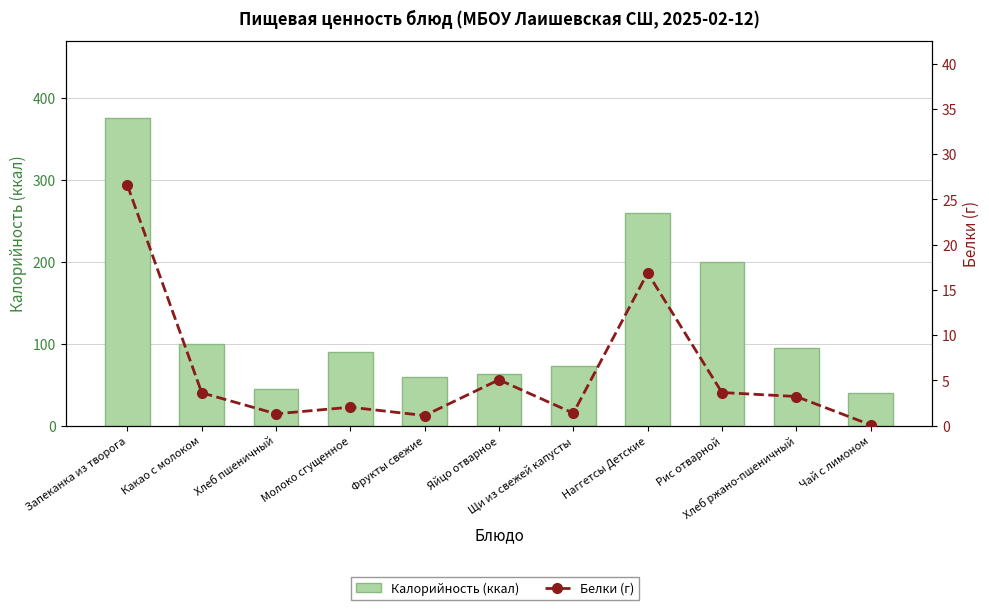

What is the spread (max minus min) of values at Яйцо отварное?

57.7